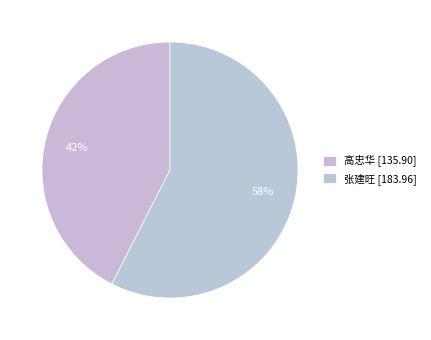

Which slice is the largest?

张建旺